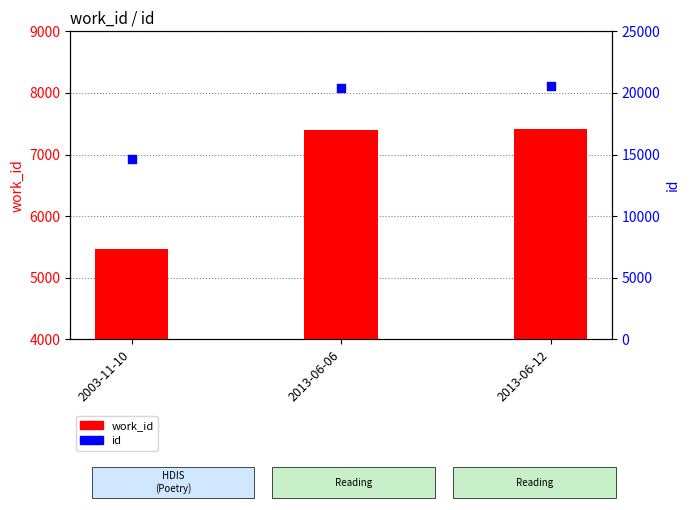

Which series has the largest Y range (max minus min)?

id